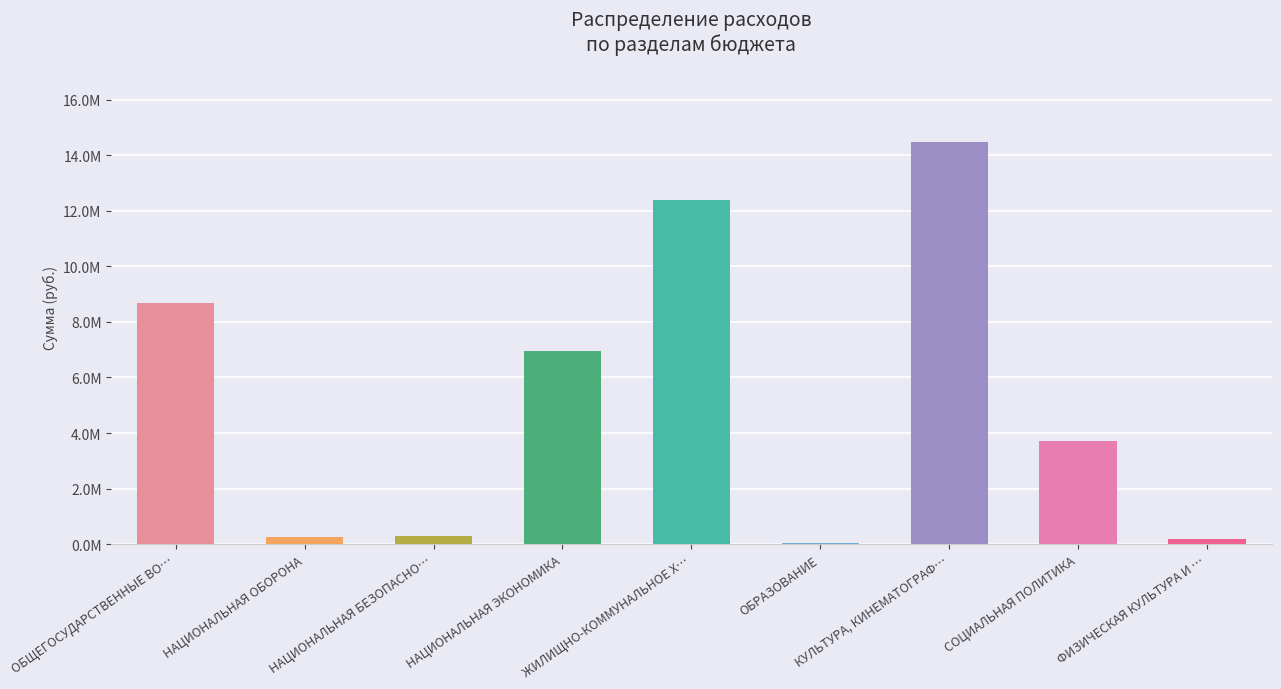

What position from the right is НАЦИОНАЛЬНАЯ ОБОРОНА?

8